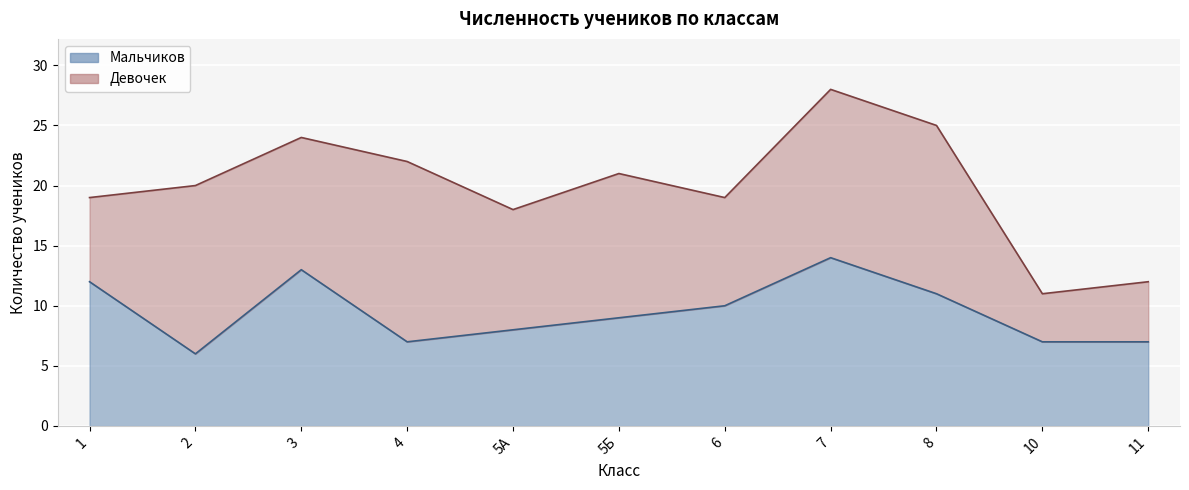

What is the change in value from 8 to 10?

-4